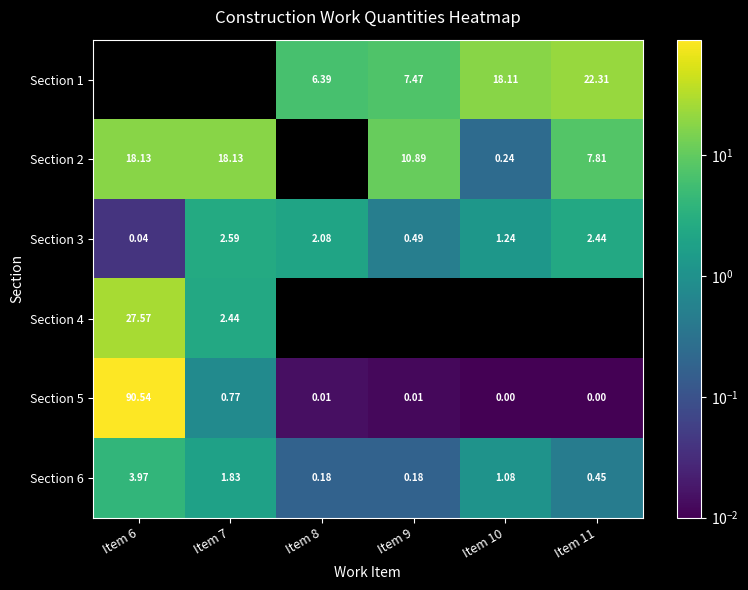

How many data points in Section 3 are less than 2?

3